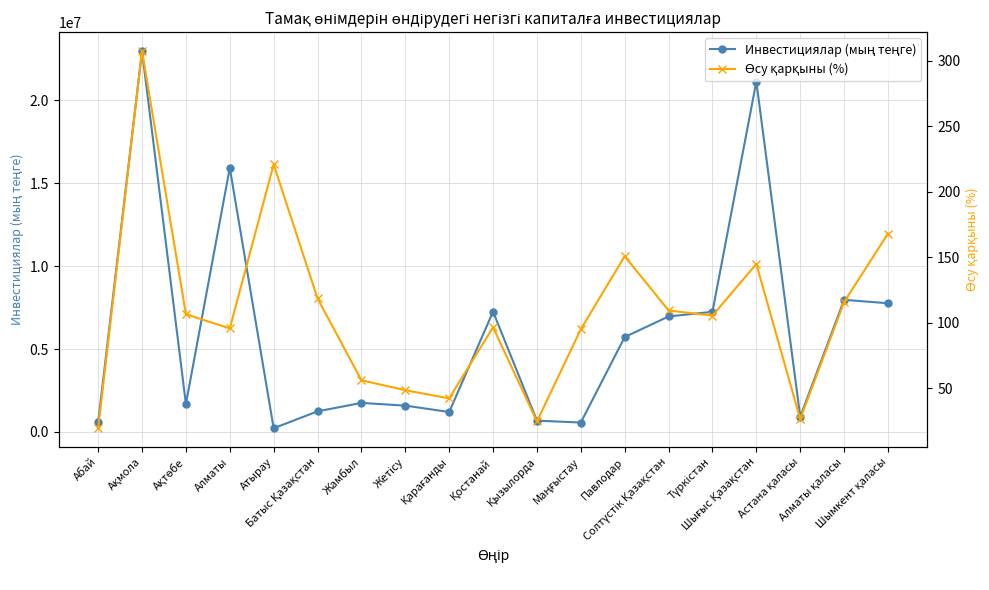

Reading left to right, list all the values displayed in this chart.

Инвестициялар (мың теңге): Абай=571628.0	Ақмола=22968543.0	Ақтөбе=1683525.0	Алматы=15920790.0	Атырау=222884.0	Батыс Қазақстан=1241525.0	Жамбыл=1750755.0	Жетісу=1586760.0	Қарағанды=1202096.0	Қостанай=7251674.0	Қызылорда=679790.0	Маңғыстау=567600.0	Павлодар=5721316.0	Солтүстік Қазақстан=6962847.0	Түркістан=7243835.0	Шығыс Қазақстан=21125425.0	Астана қаласы=917137.0	Алматы қаласы=7965279.0	Шымкент қаласы=7759166.0
Өсу қарқыны (%): Абай=19.6	Ақмола=307.3	Ақтөбе=106.6	Алматы=95.7	Атырау=220.8	Батыс Қазақстан=118.6	Жамбыл=56.2	Жетісу=48.6	Қарағанды=42.4	Қостанай=96.6	Қызылорда=24.8	Маңғыстау=95.1	Павлодар=150.8	Солтүстік Қазақстан=109.4	Түркістан=105.5	Шығыс Қазақстан=144.9	Астана қаласы=26.6	Алматы қаласы=115.8	Шымкент қаласы=168.1